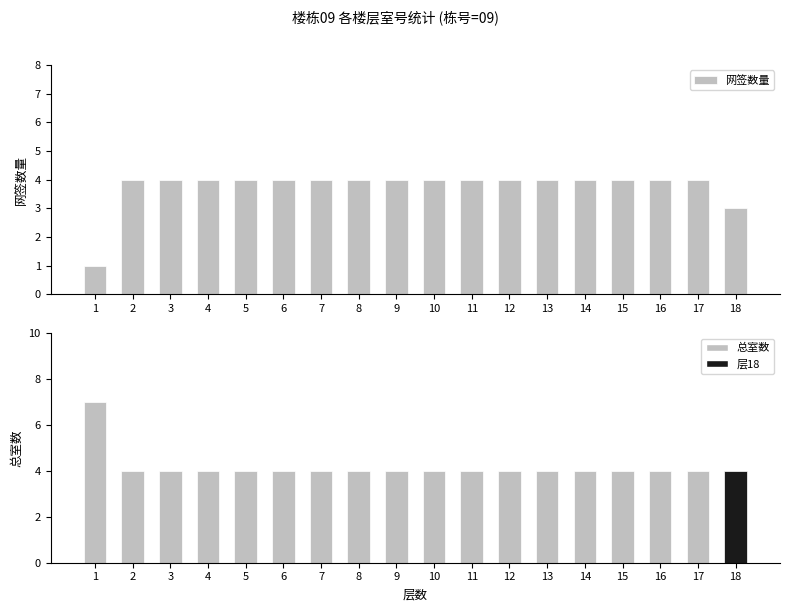

How many groups of bars are there?

18